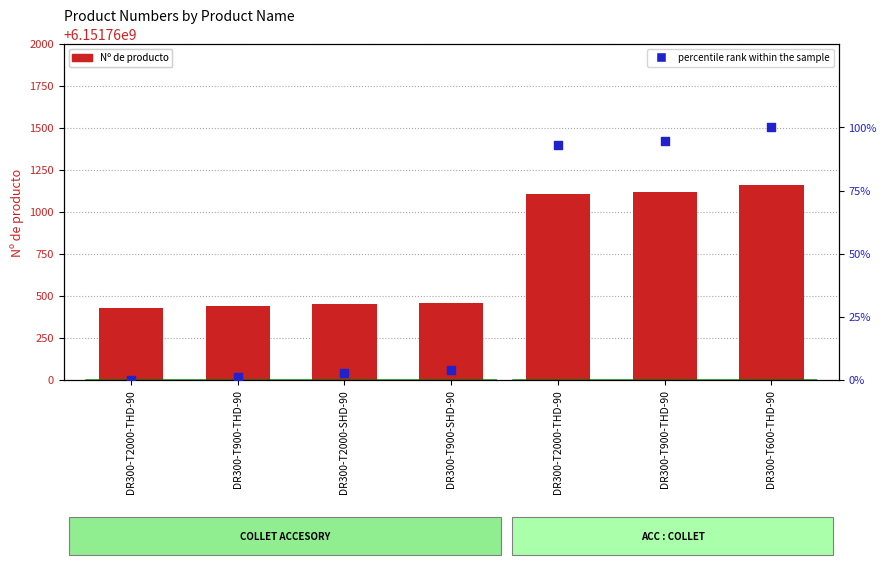

At how many categories does at least one series exceed 2922719493?

7